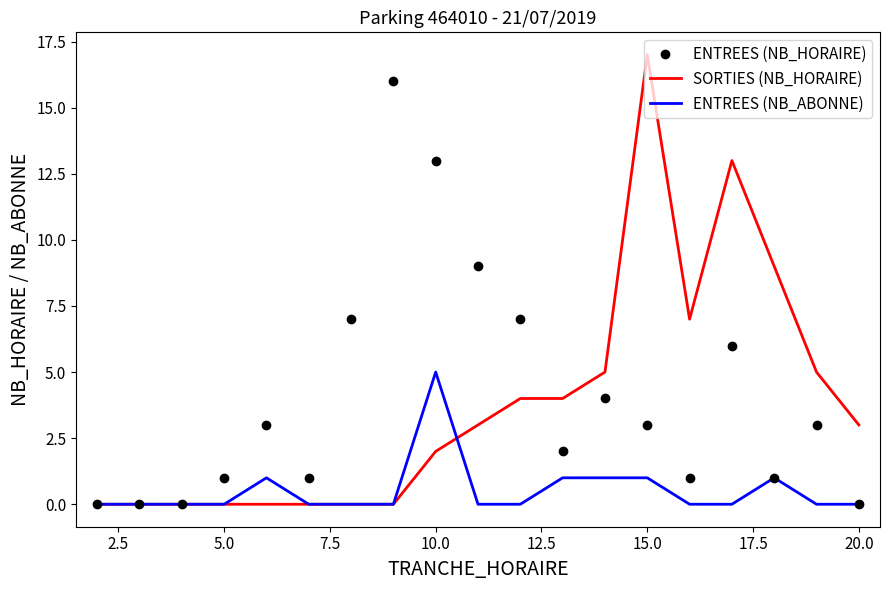

Rank the series by their maximum value, from lowest to highest.

ENTREES (NB_ABONNE), ENTREES (NB_HORAIRE), SORTIES (NB_HORAIRE)